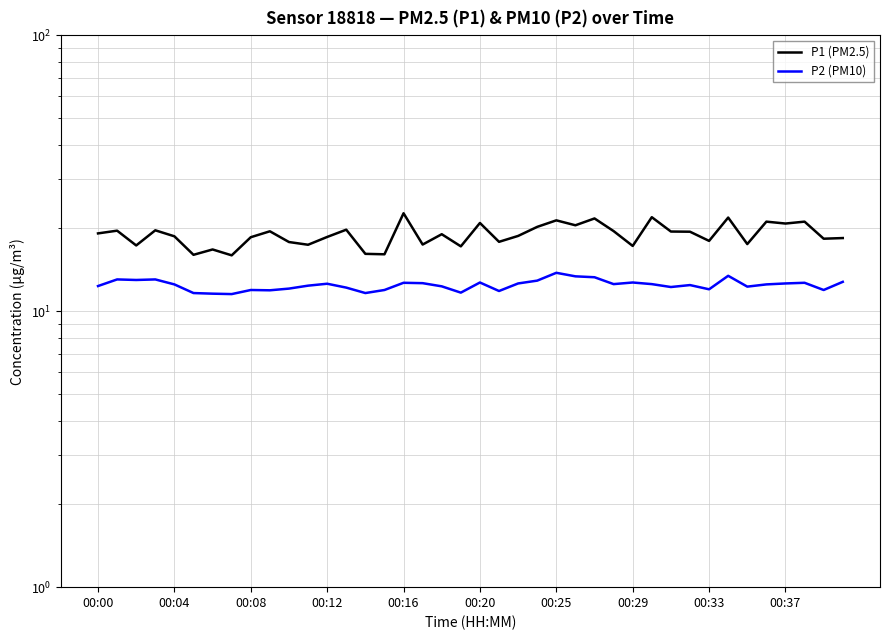

Reading left to right, extract all data points from this chart.

P1 (PM2.5): 19.1	19.6	17.3	19.6	18.7	16.0	16.7	15.9	18.5	19.5	17.8	17.4	18.6	19.7	16.1	16.1	22.6	17.4	19.0	17.2	20.9	17.8	18.7	20.2	21.3	20.5	21.7	19.5	17.2	21.9	19.4	19.4	18.0	21.8	17.5	21.1	20.8	21.1	18.3	18.4
P2 (PM10): 12.3	13.0	13.0	13.0	12.5	11.6	11.6	11.5	11.9	11.9	12.1	12.4	12.6	12.2	11.6	11.9	12.7	12.6	12.3	11.7	12.7	11.8	12.6	12.9	13.8	13.4	13.3	12.5	12.7	12.5	12.2	12.4	12.0	13.4	12.3	12.5	12.6	12.7	11.9	12.8